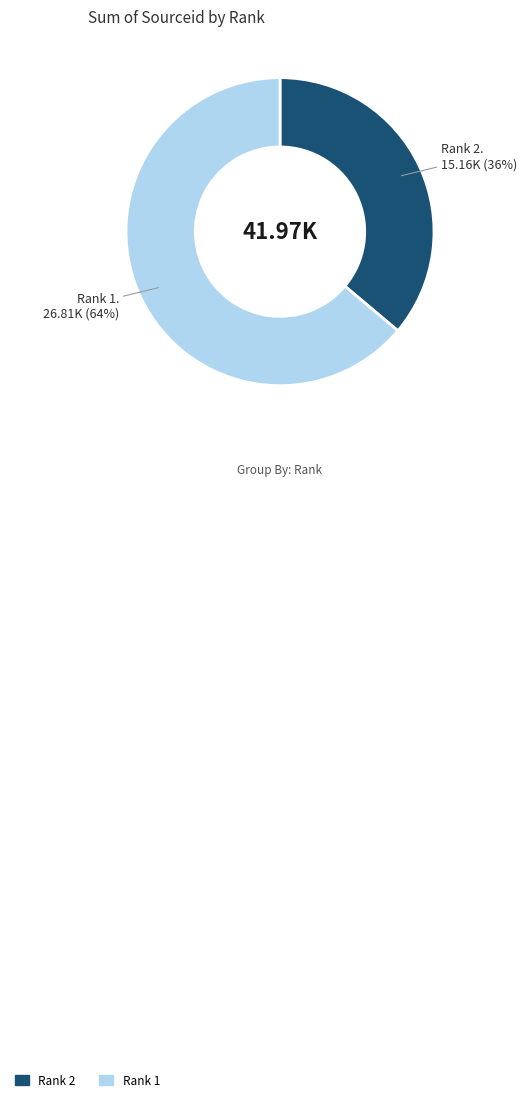

To the nearest percent, what is the average slice percentage?

50%